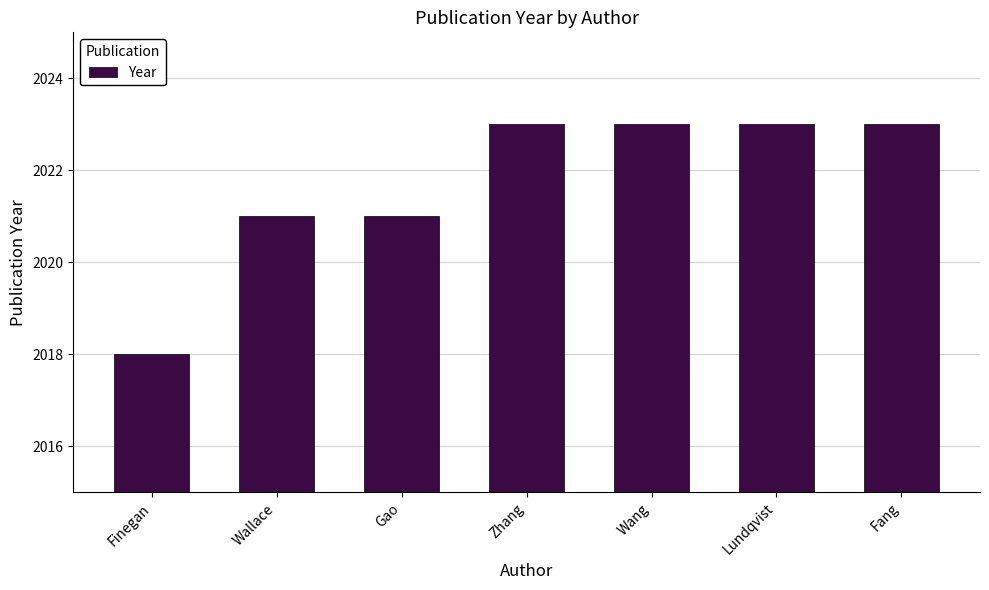

Which category has the lowest value across all series?

Finegan